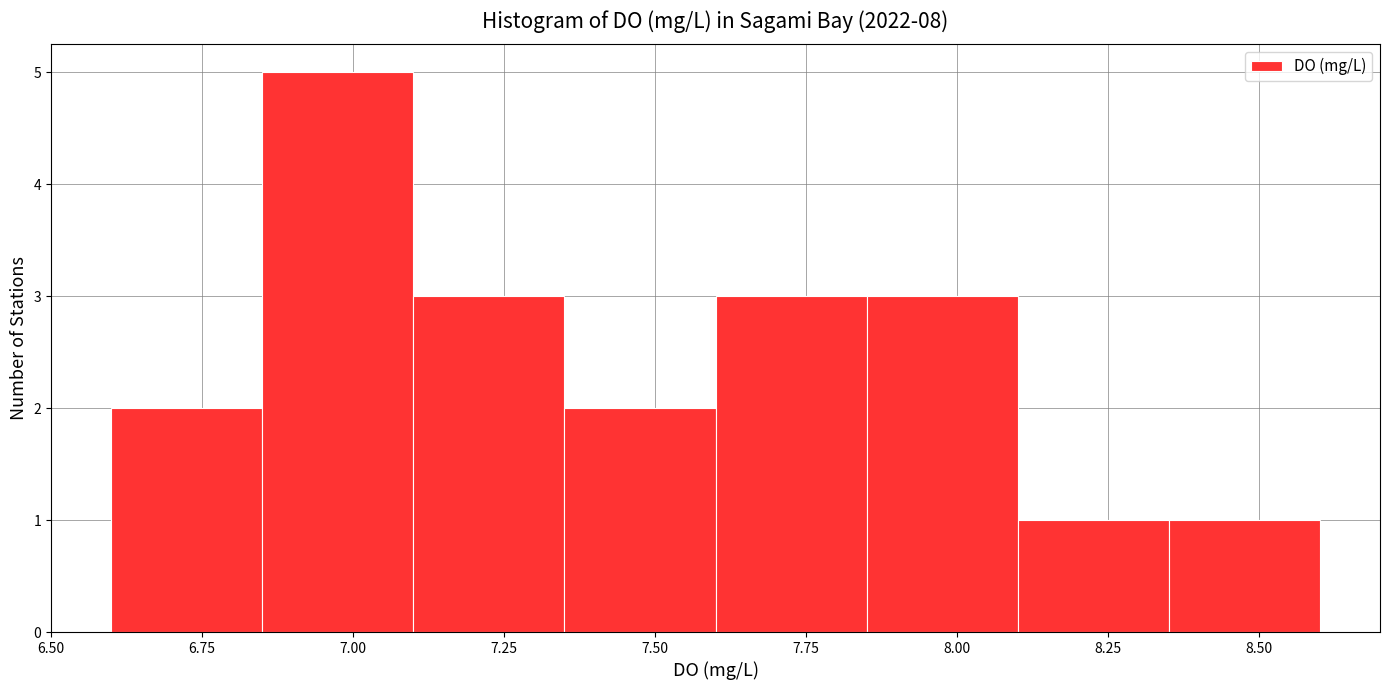

Over which range of the x-axis is the bar tallest?

6.85 to 7.10